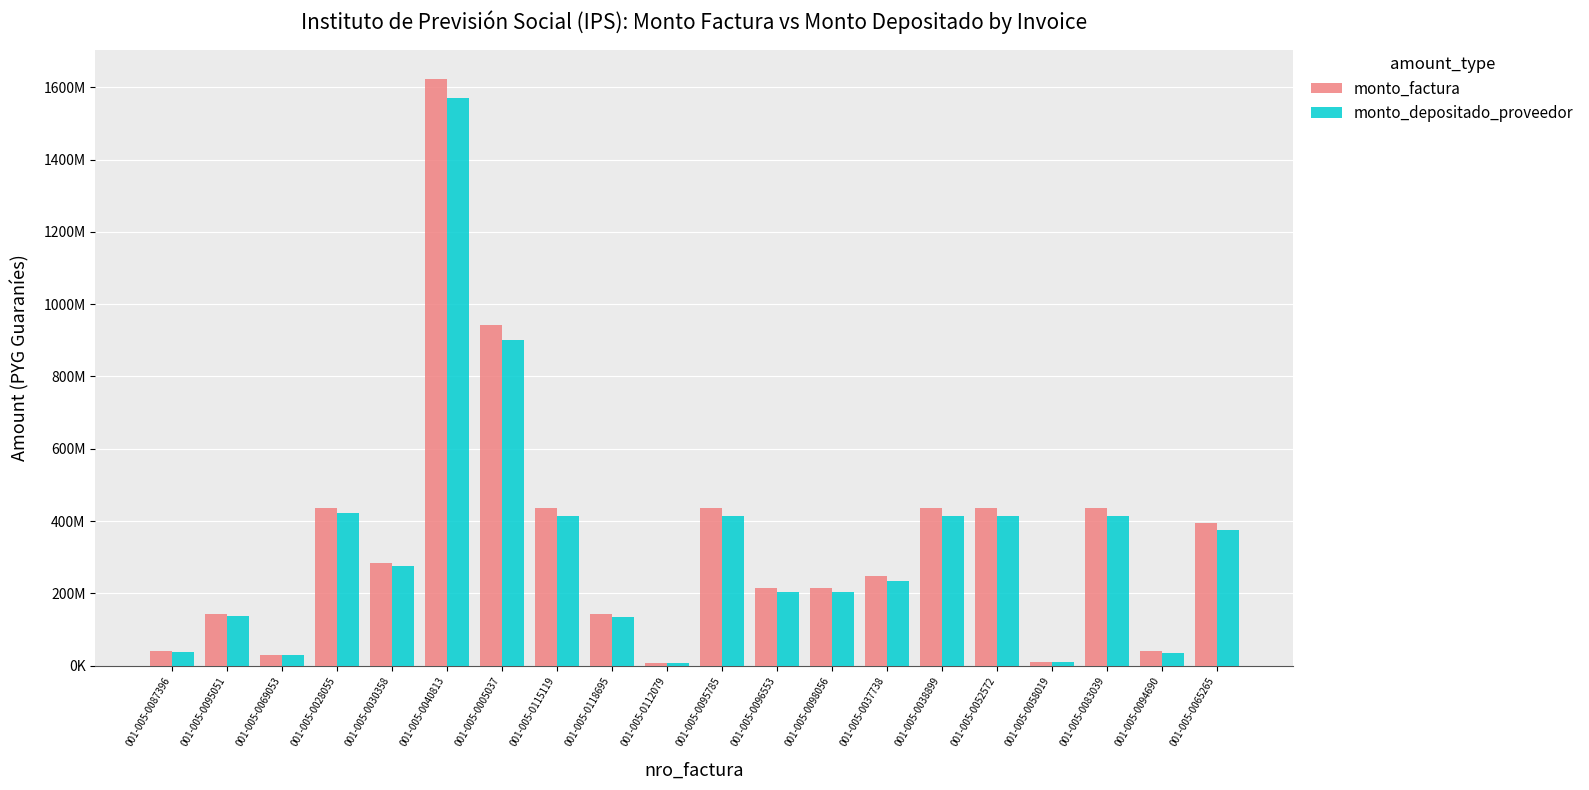

Does the chart contain stacked bars?

No